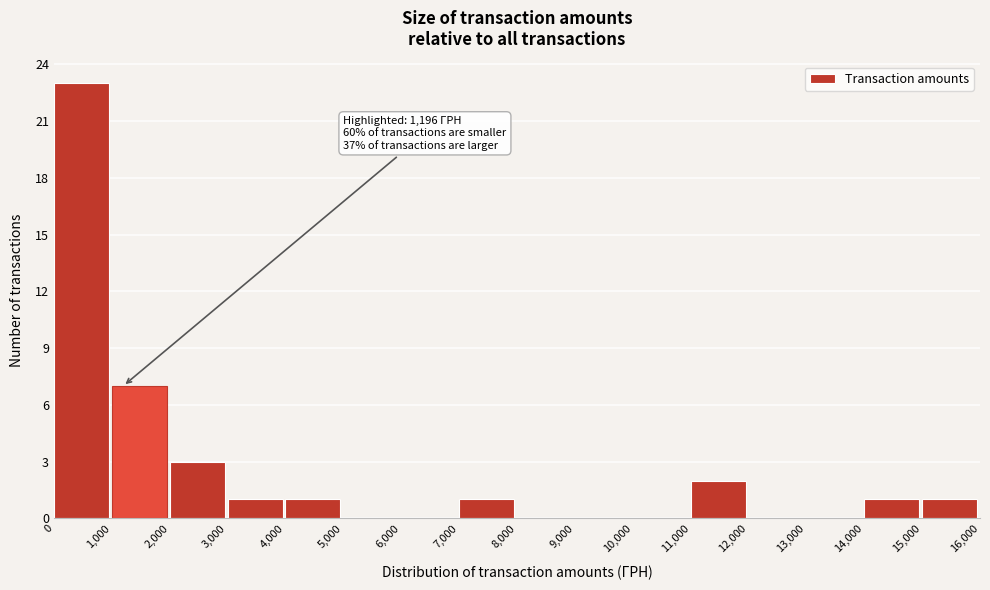

Which range on the x-axis has the tallest bar?

0 to 1,000